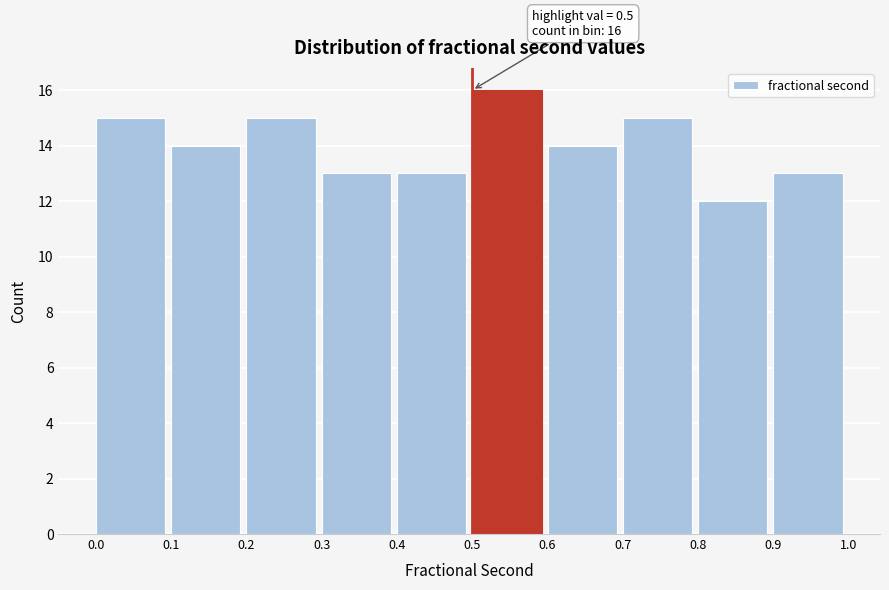

Over which range of the x-axis is the bar tallest?

0.5 to 0.6